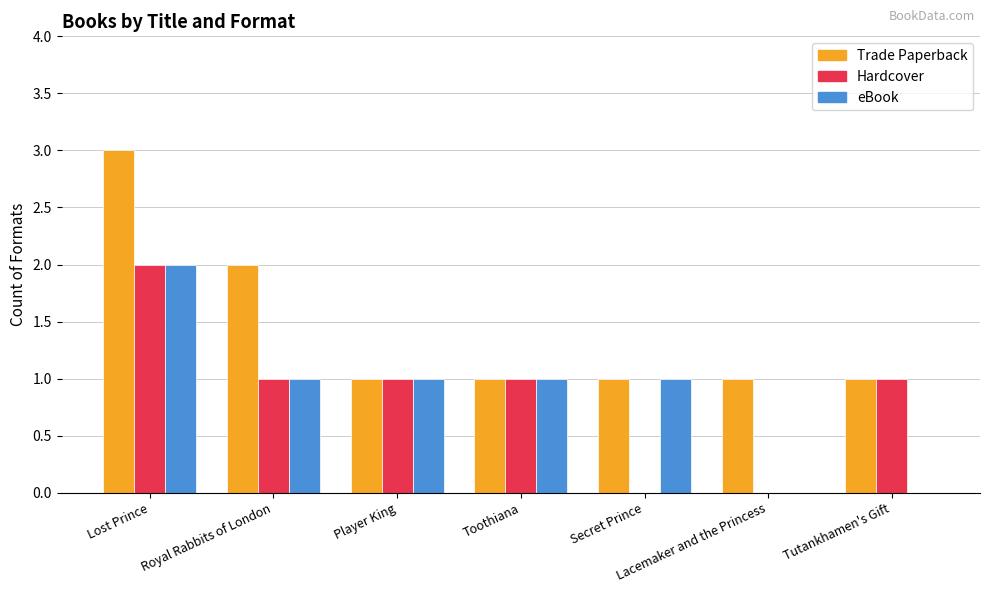

True or false: Hardcover has a value of 0 at Toothiana.

False